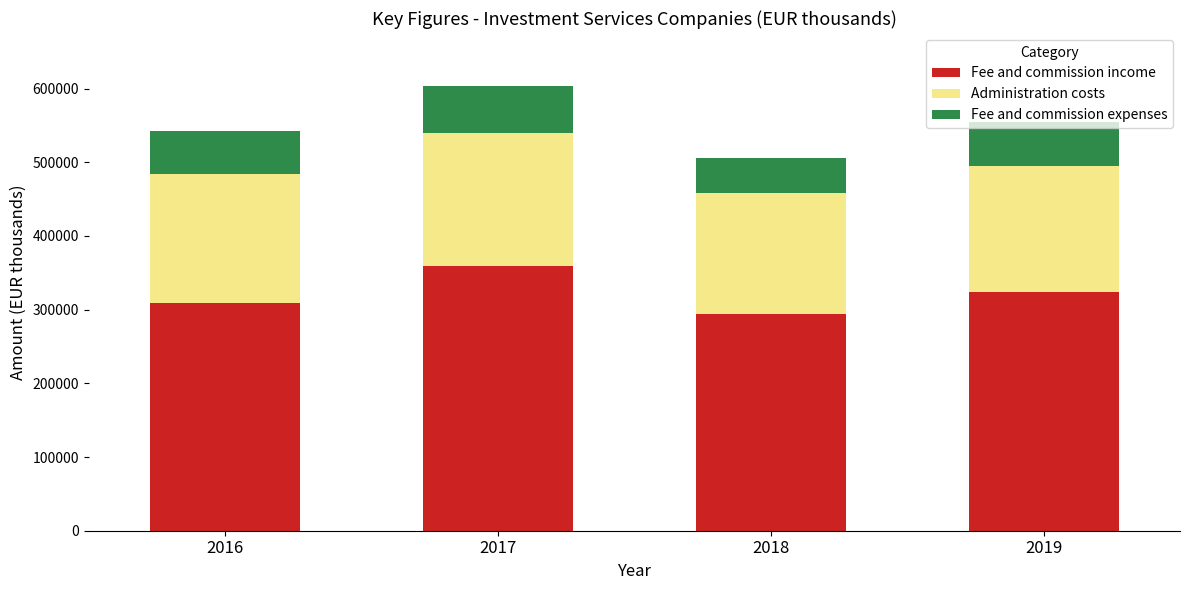

At which category is the sum across all series the highest?

2017